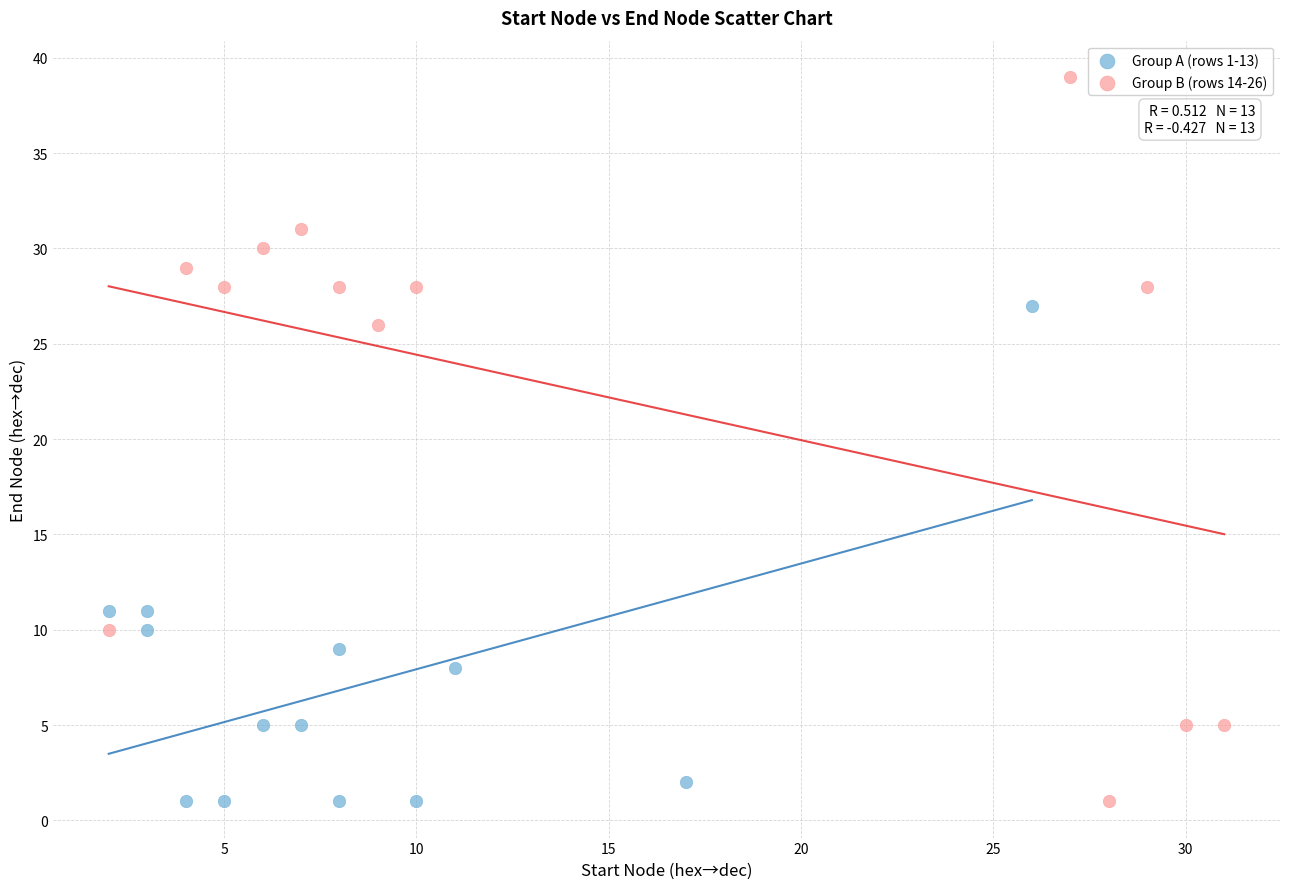

Which series reaches the maximum Y coordinate?

Group B (rows 14-26)